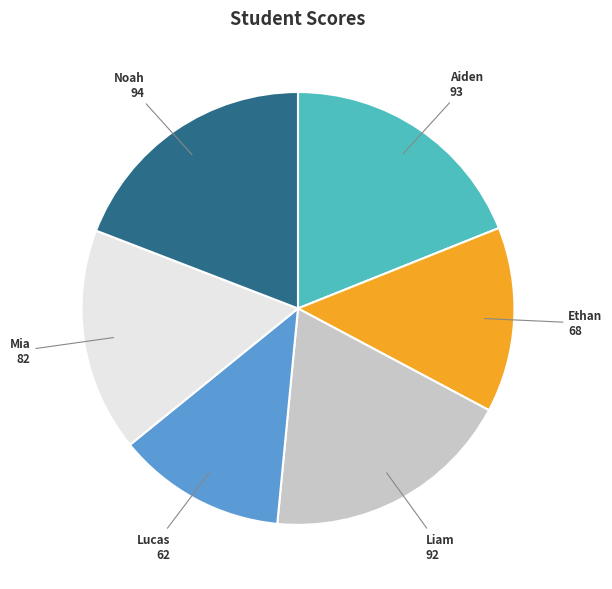

Is there a majority slice in this chart?

No